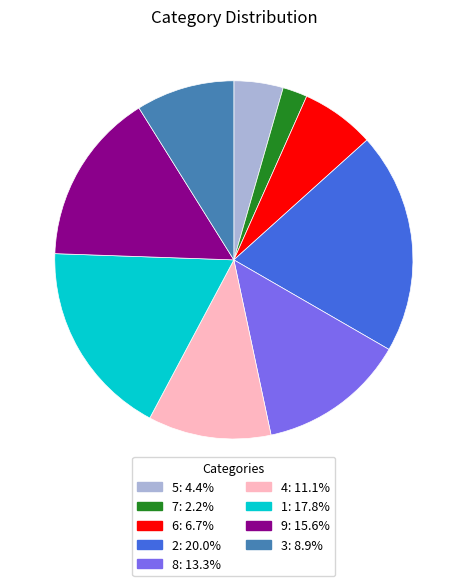

Which category has the smallest portion of the pie?

7